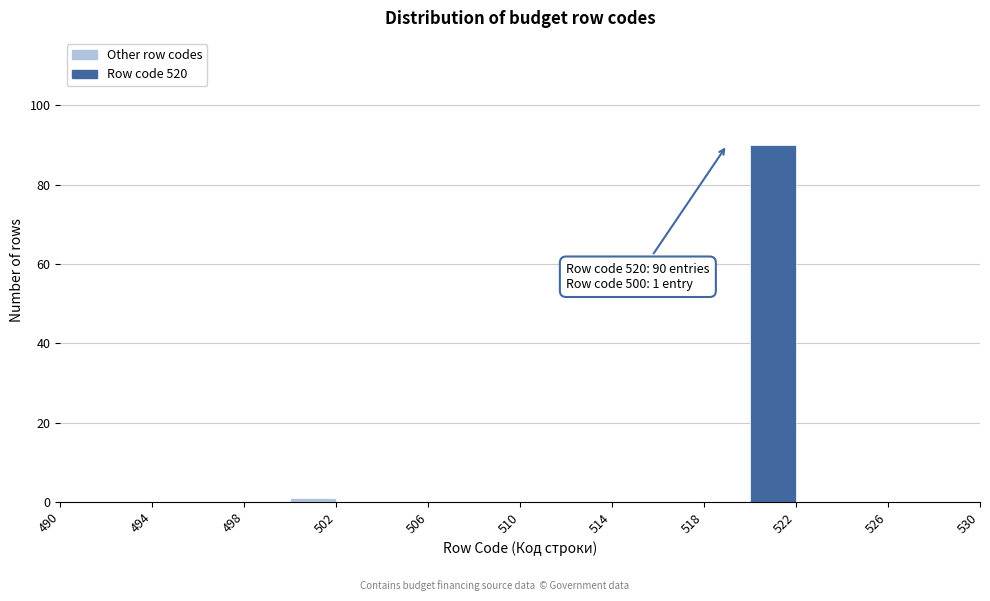

Over which range of the x-axis is the bar tallest?

520 to 522